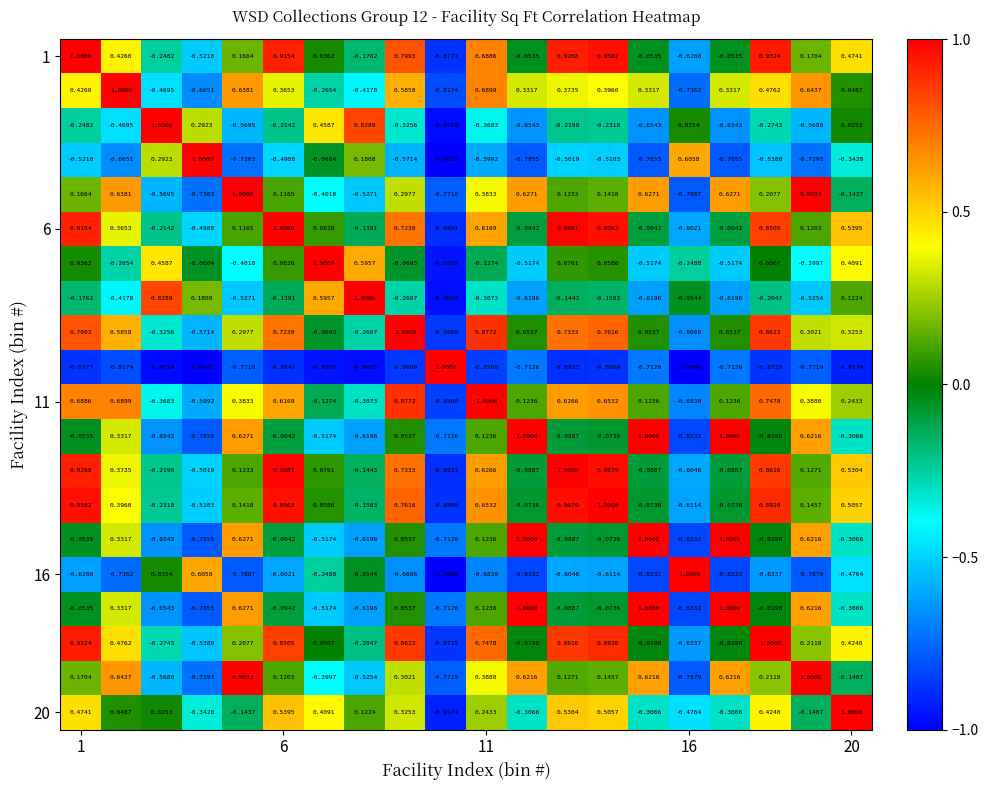

How many series are shown in this chart?

20